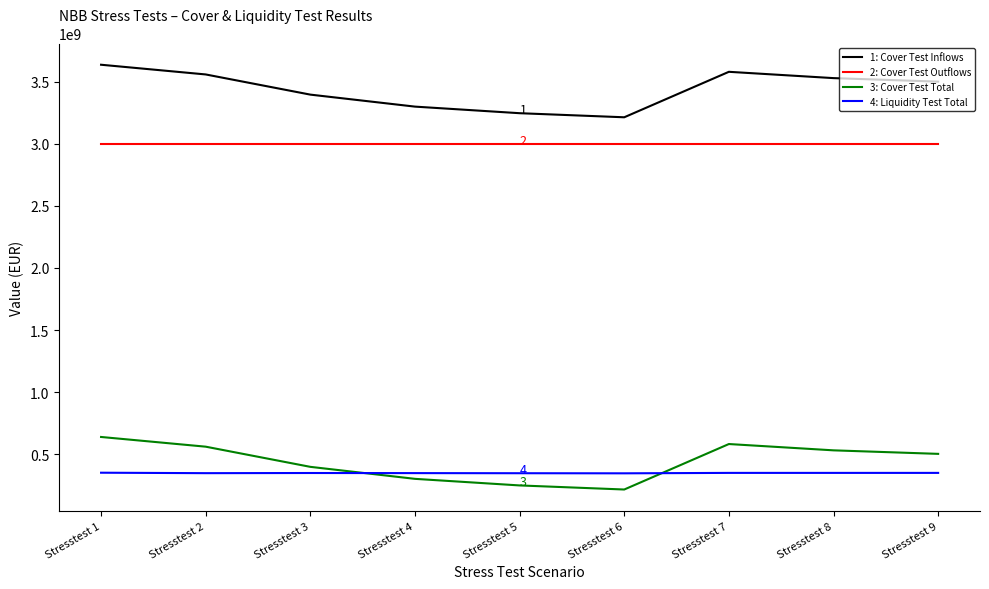

The value of 4: Liquidity Test Total at Stresstest 8 is 350382965.0. True or false?

True